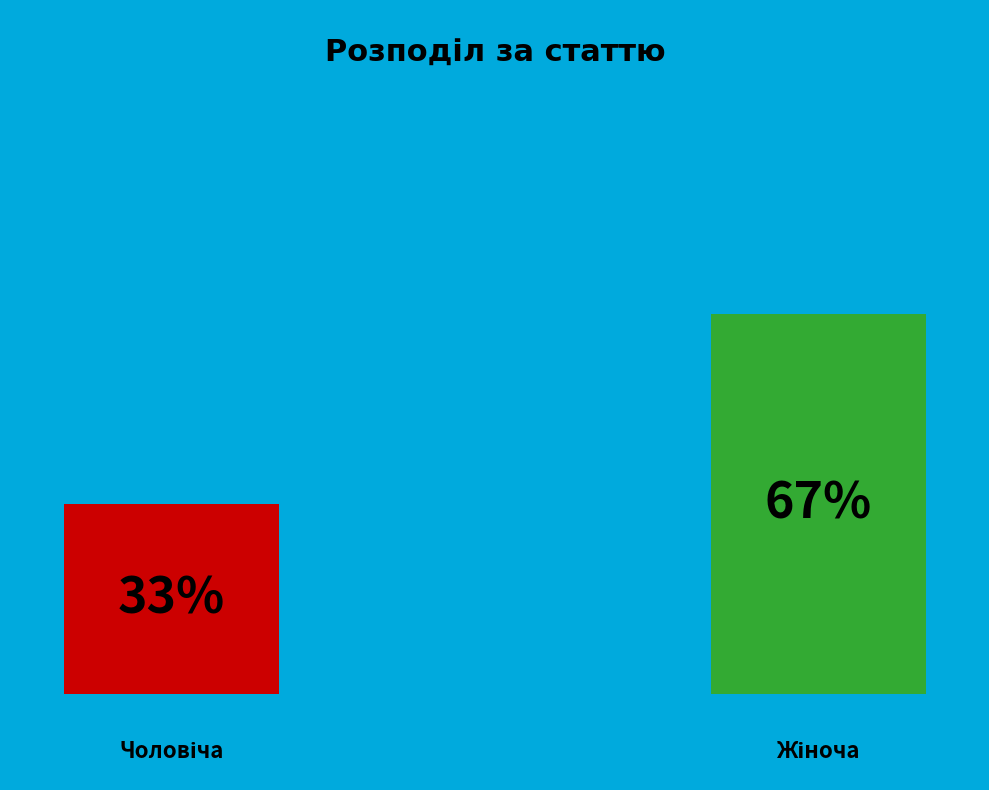

How many segments does this pie chart have?

2